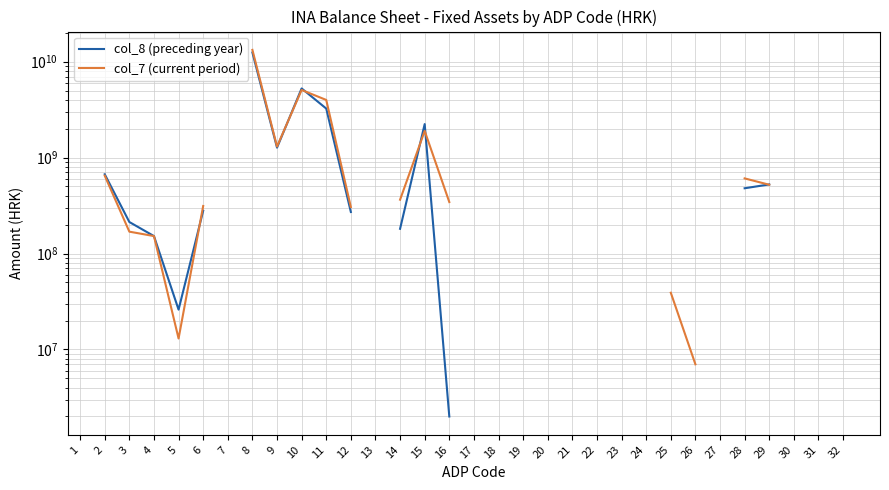

What are all the series names shown in the legend?

col_8 (preceding year), col_7 (current period)